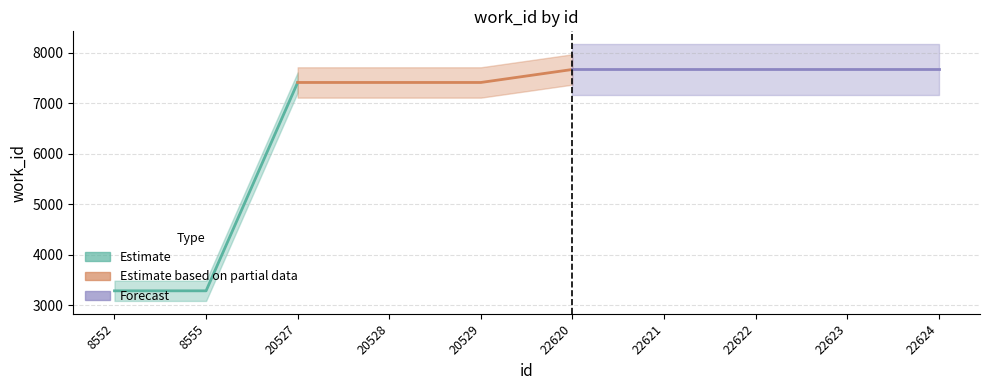

Reading left to right, list all the values displayed in this chart.

8552=3290	8555=3290	20527=7408	20528=7408	20529=7408	22620=7665	22621=7665	22622=7665	22623=7665	22624=7665